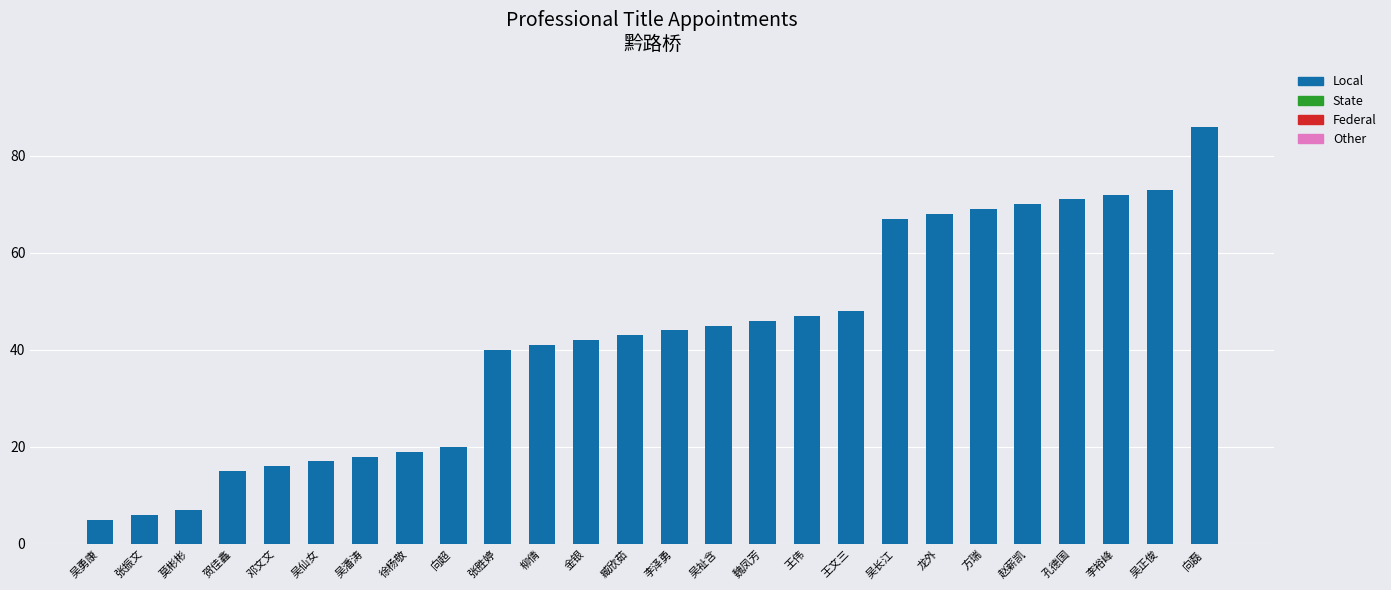

How many bars are there in total?

26